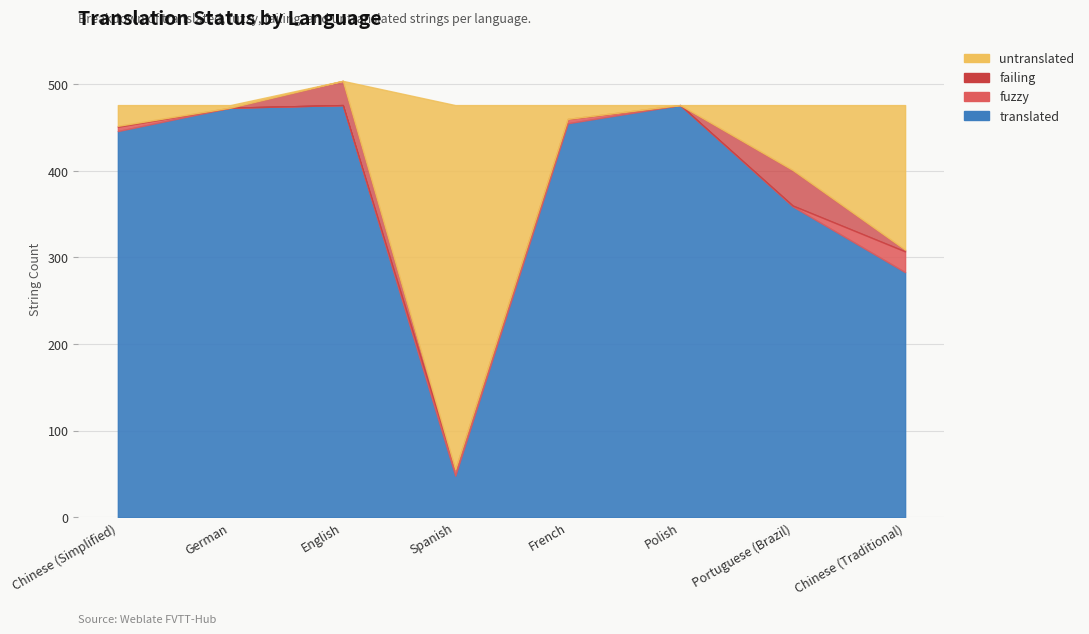

How many lines are shown in the chart?

4